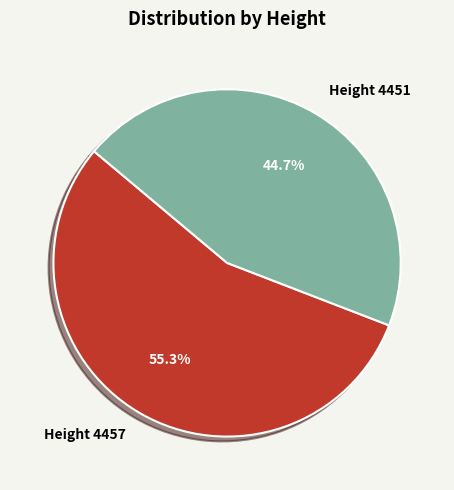

Is the sum of Height 4457 and Height 4451 greater than half?

Yes